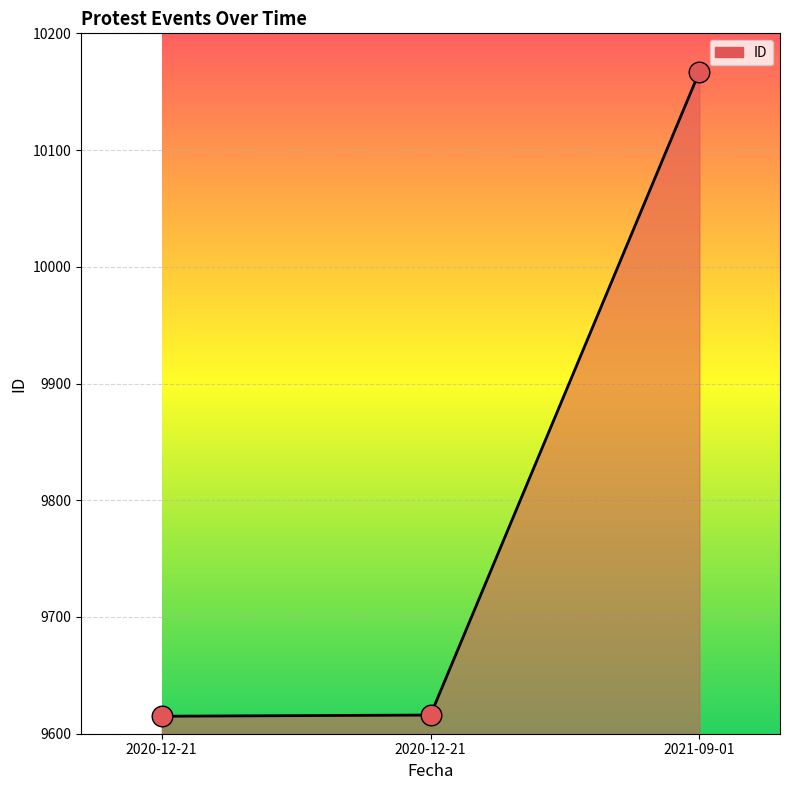

Which has a higher value, 2021-09-01 or 2020-12-21?

2021-09-01